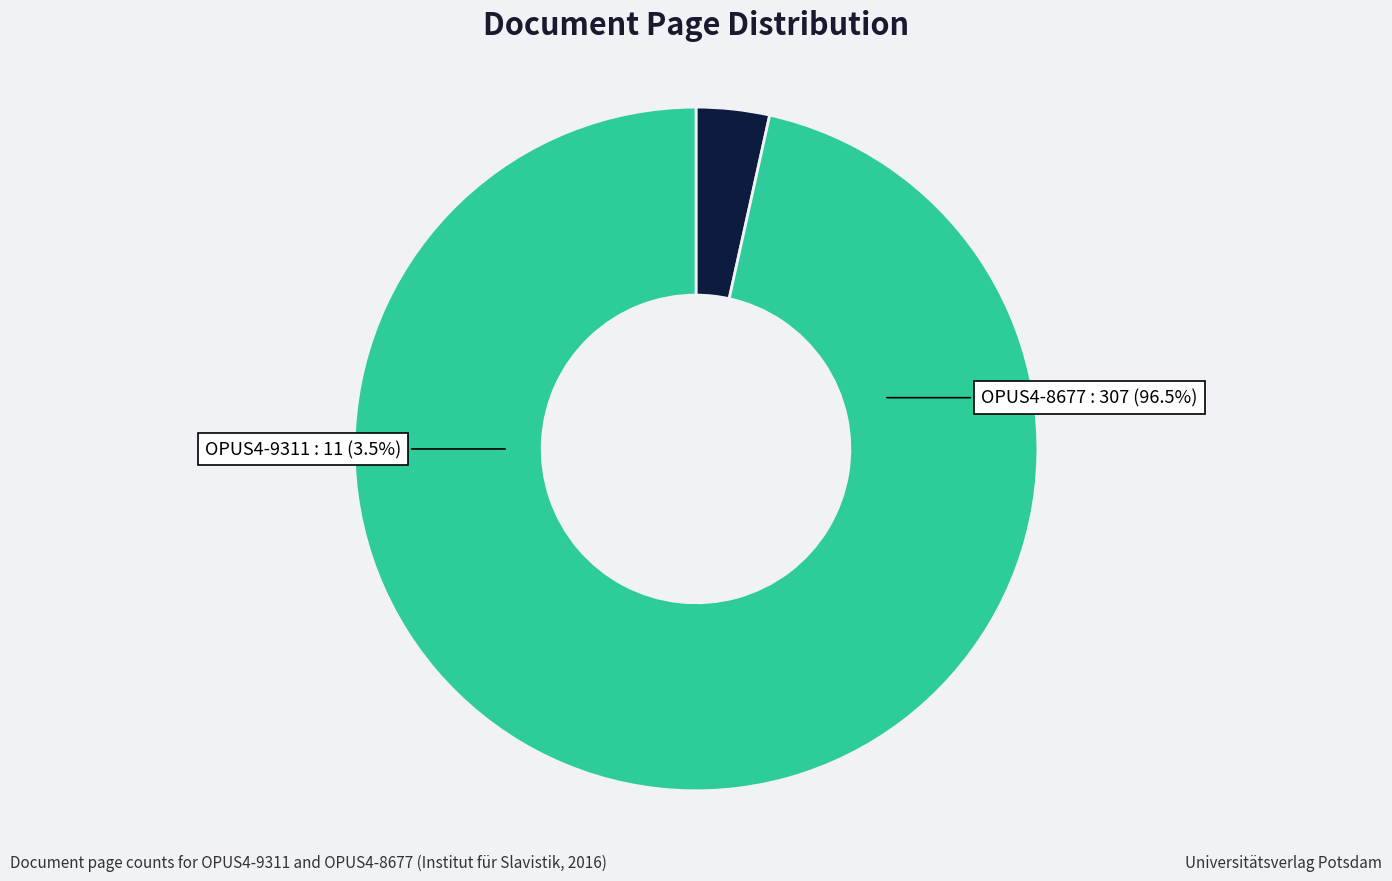

Is it true that OPUS4-9311 is 3% of the pie?

True